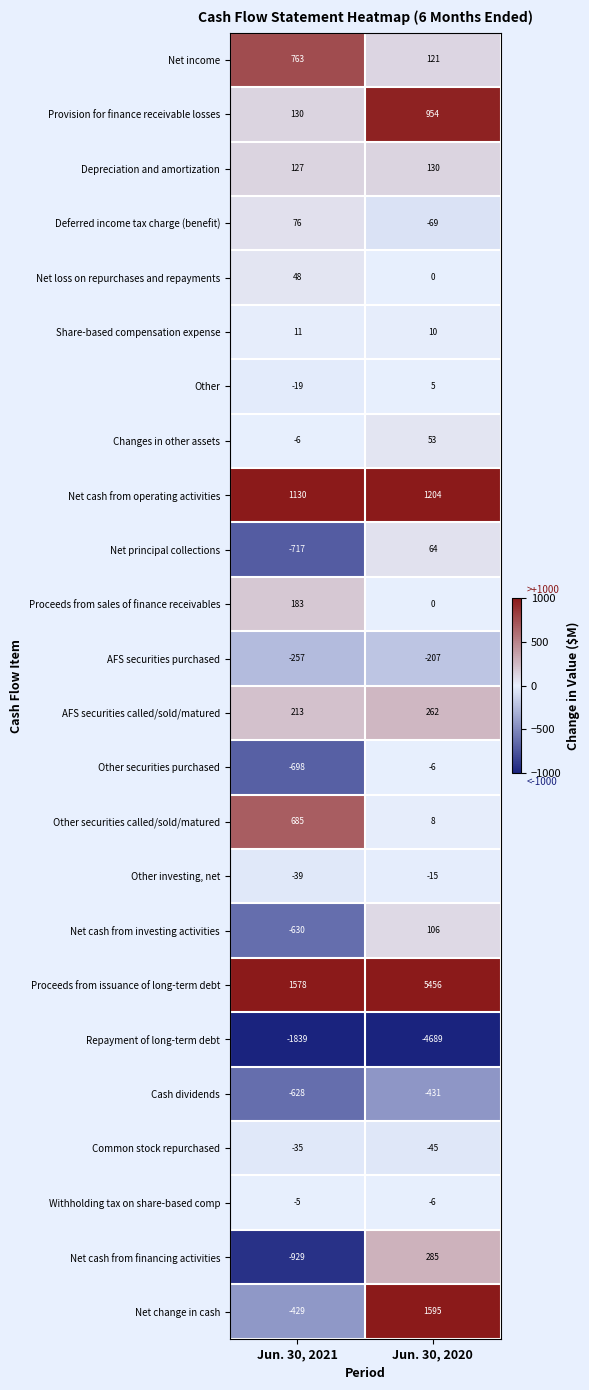

At which category is the sum across all series the highest?

Jun. 30, 2020